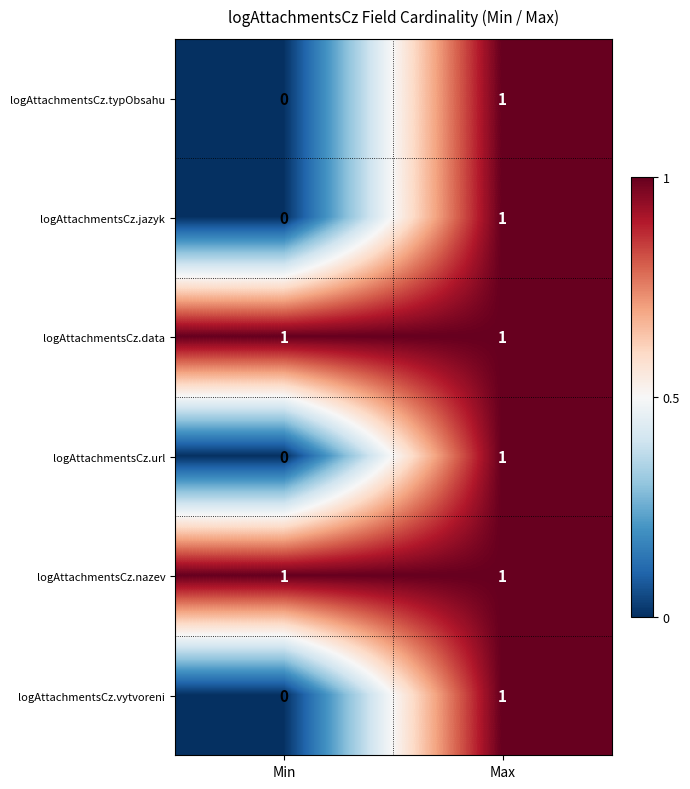

What is the greatest value displayed?

1